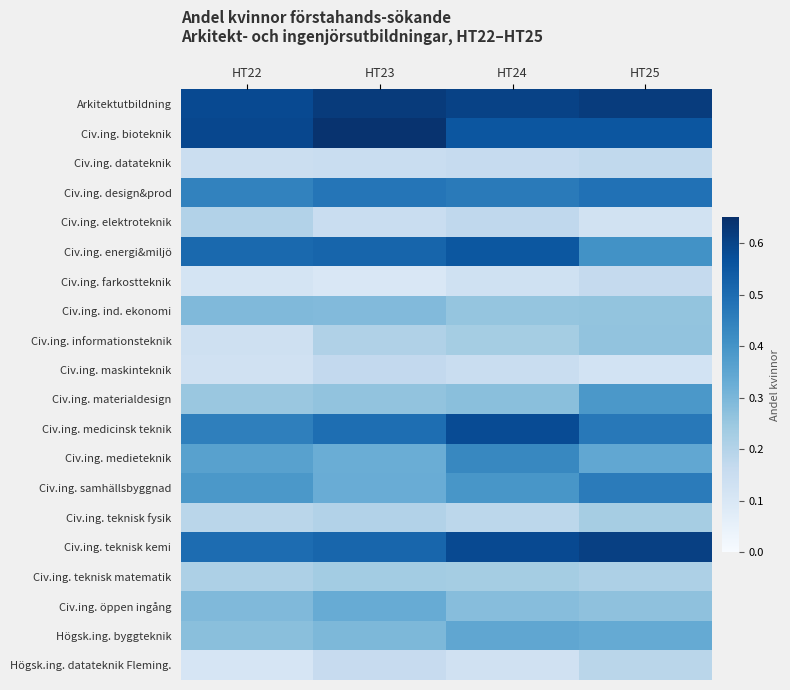

At how many categories does at least one series exceed 0?

4